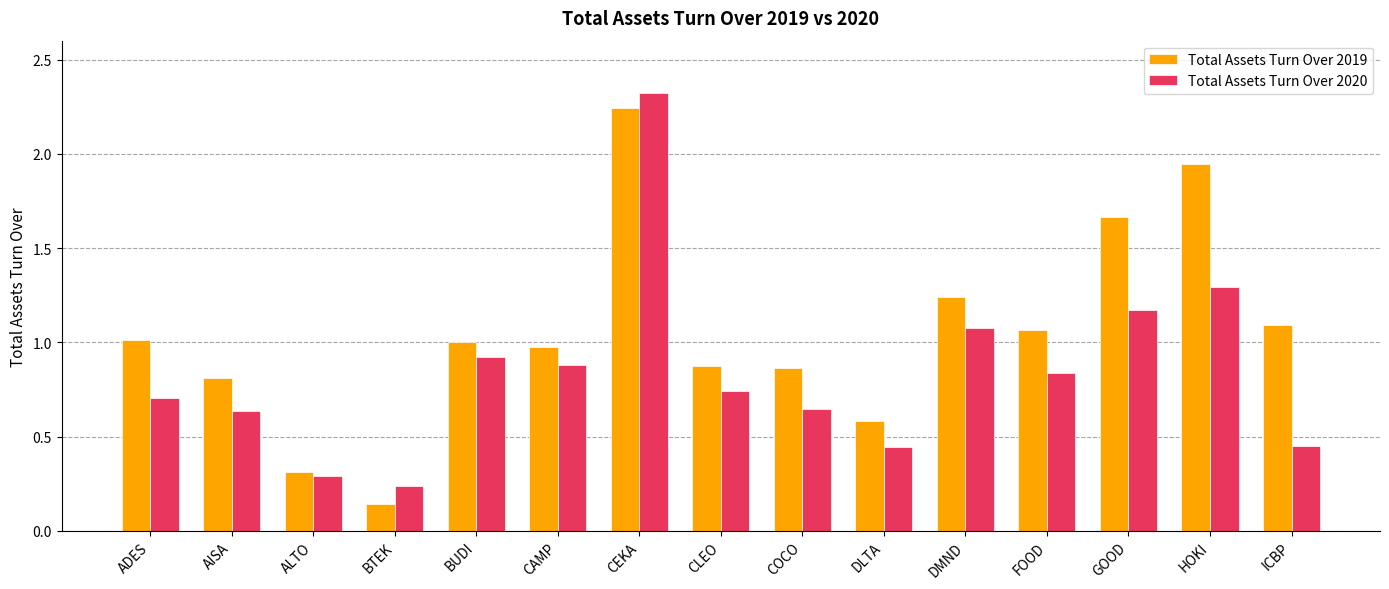

Which series changed the most between ADES and AISA?

Total Assets Turn Over 2019